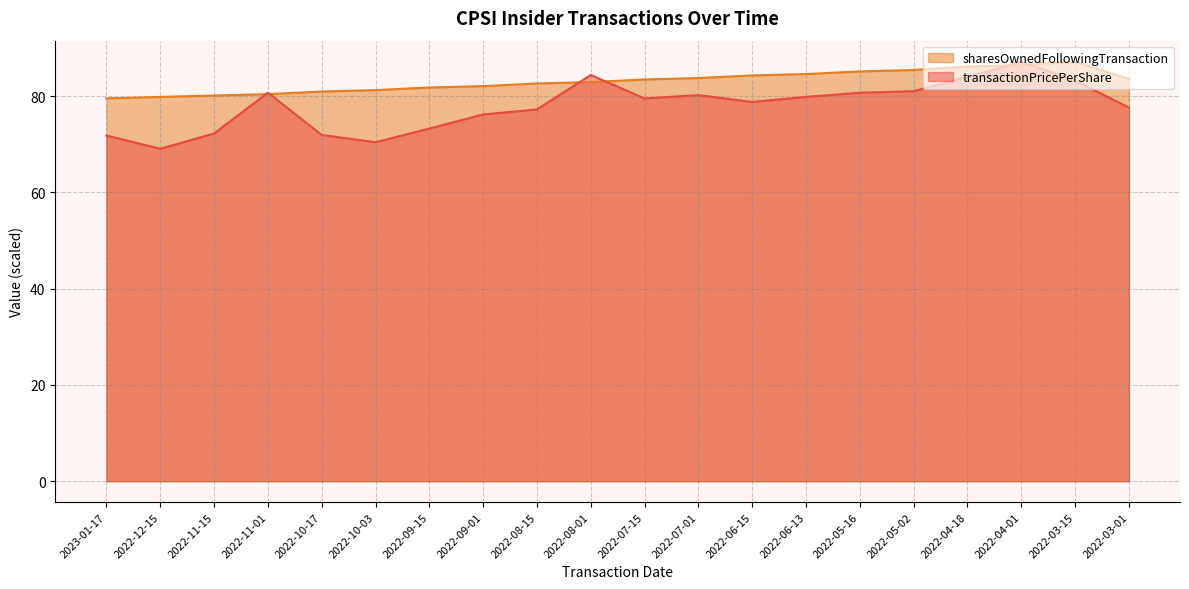

After their last crossing, which series has the higher values: sharesOwnedFollowingTransaction or transactionPricePerShare?

sharesOwnedFollowingTransaction